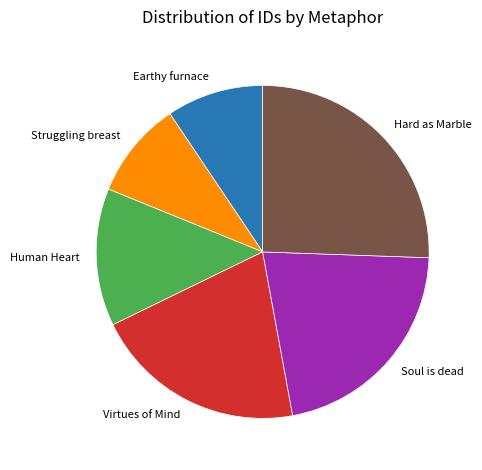

Does any single category account for the majority?

No